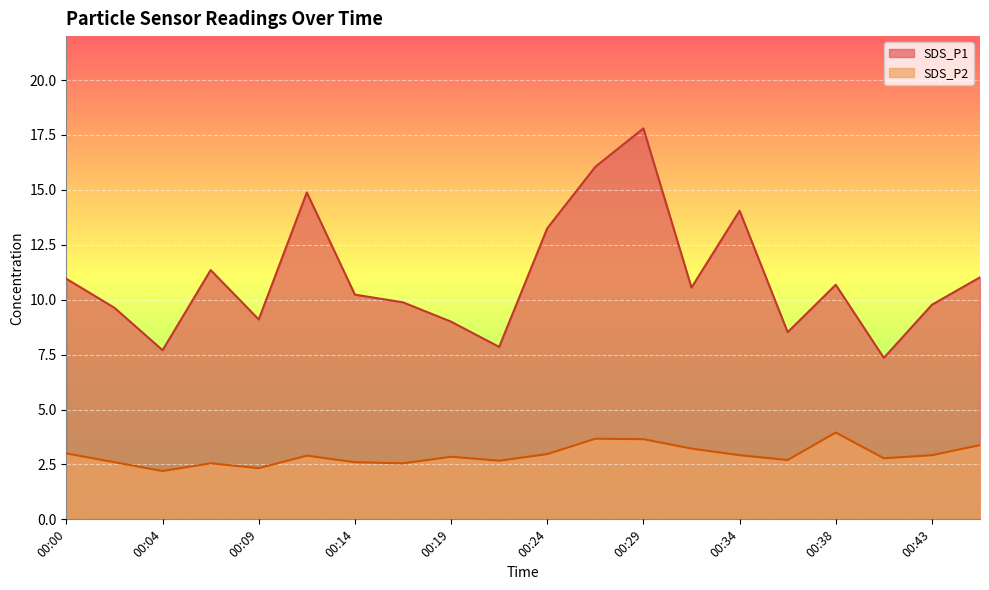

What is the total value across all series at 00:38?

14.6